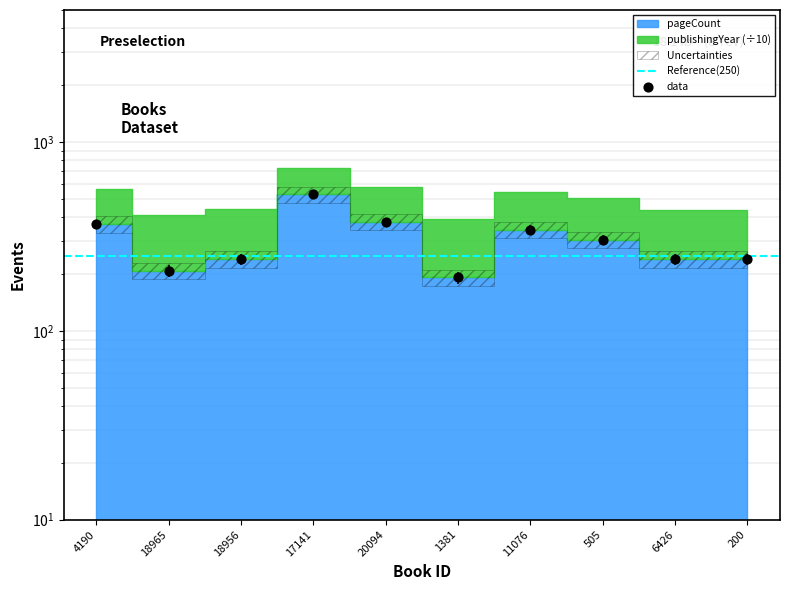

What is the change in value from 11076 to 505?

-40